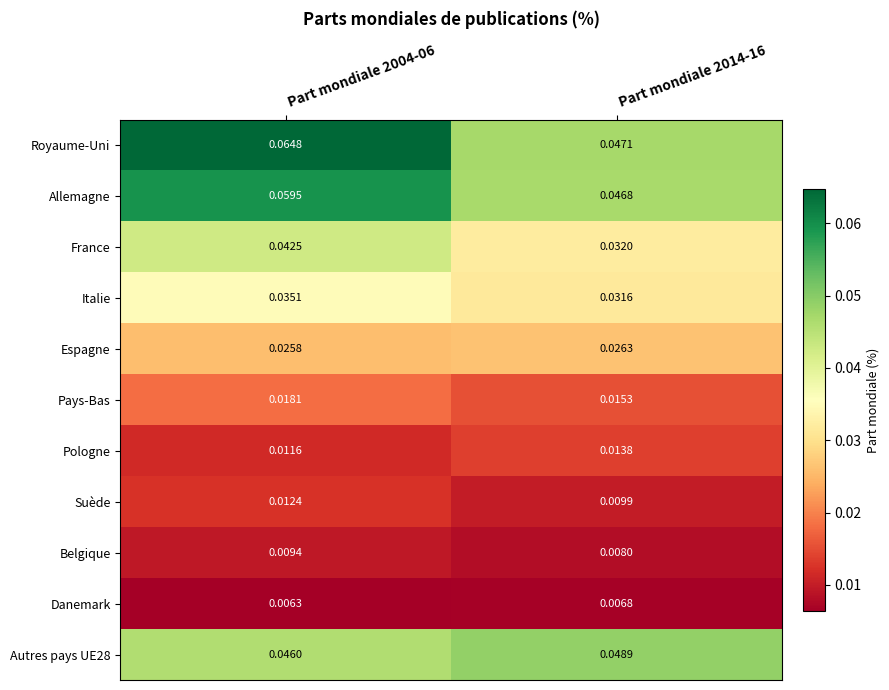

Is the value of Pays-Bas at Part mondiale 2014-16 greater than the value of Pologne at Part mondiale 2004-06?

Yes